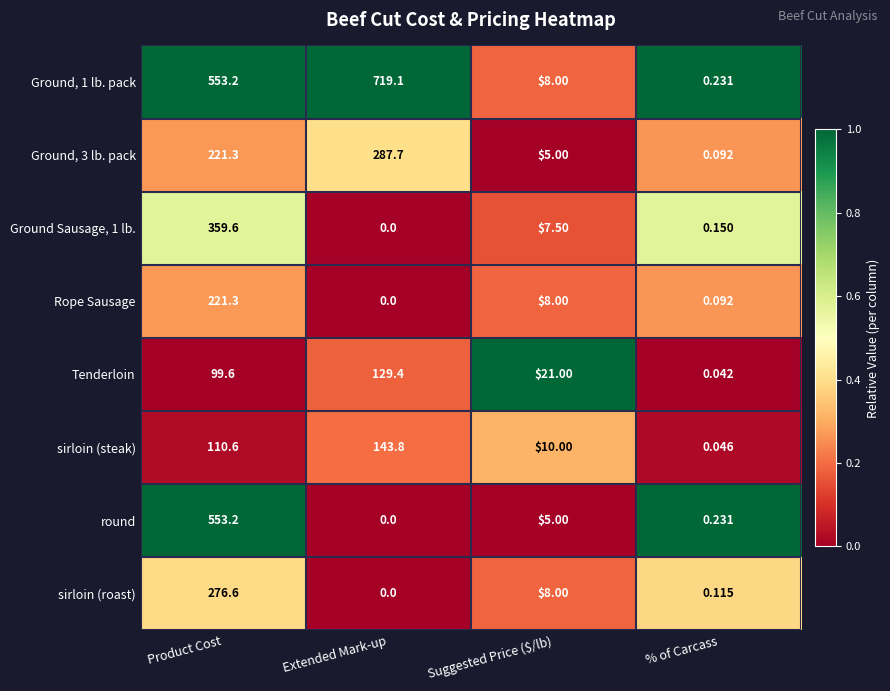

Which category has the highest value in the sirloin (roast) series?

Product Cost